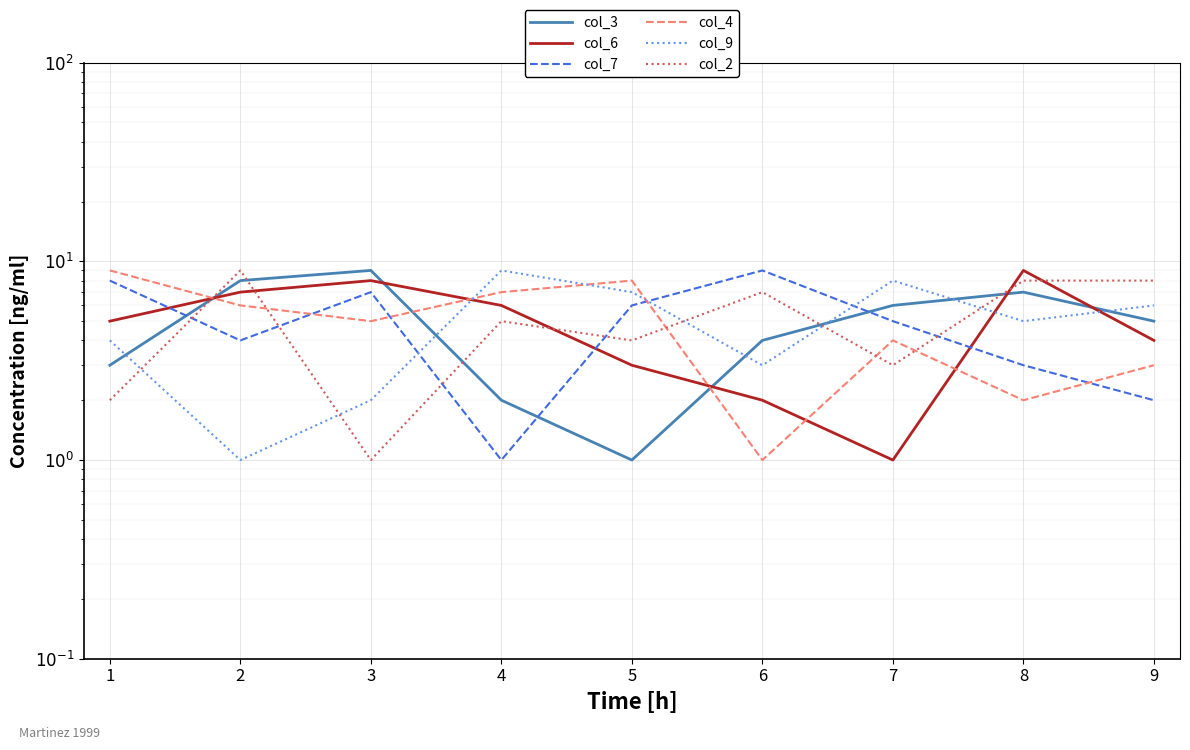

What is the value of the col_2 point at the 3rd from the left?

1